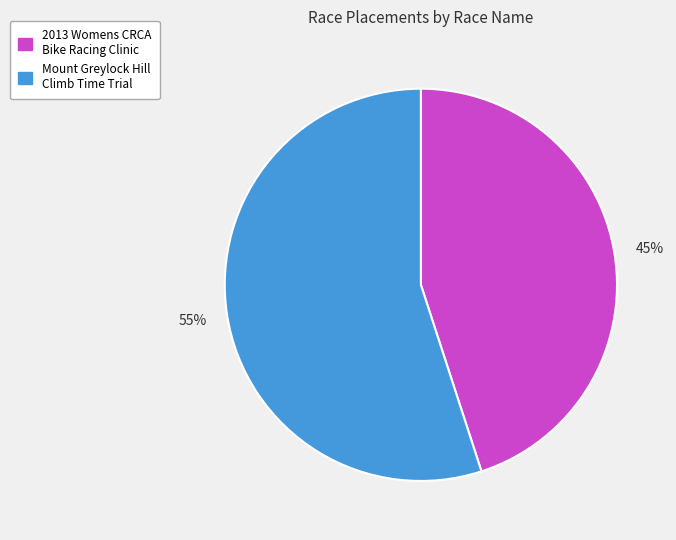

How many slices are in this pie chart?

2